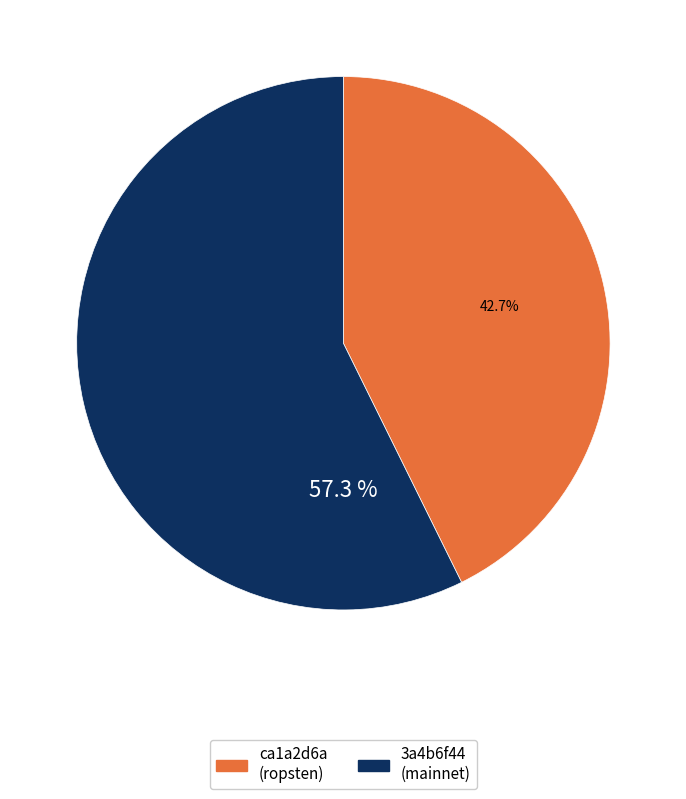

Is there any slice that represents more than half of the pie?

Yes